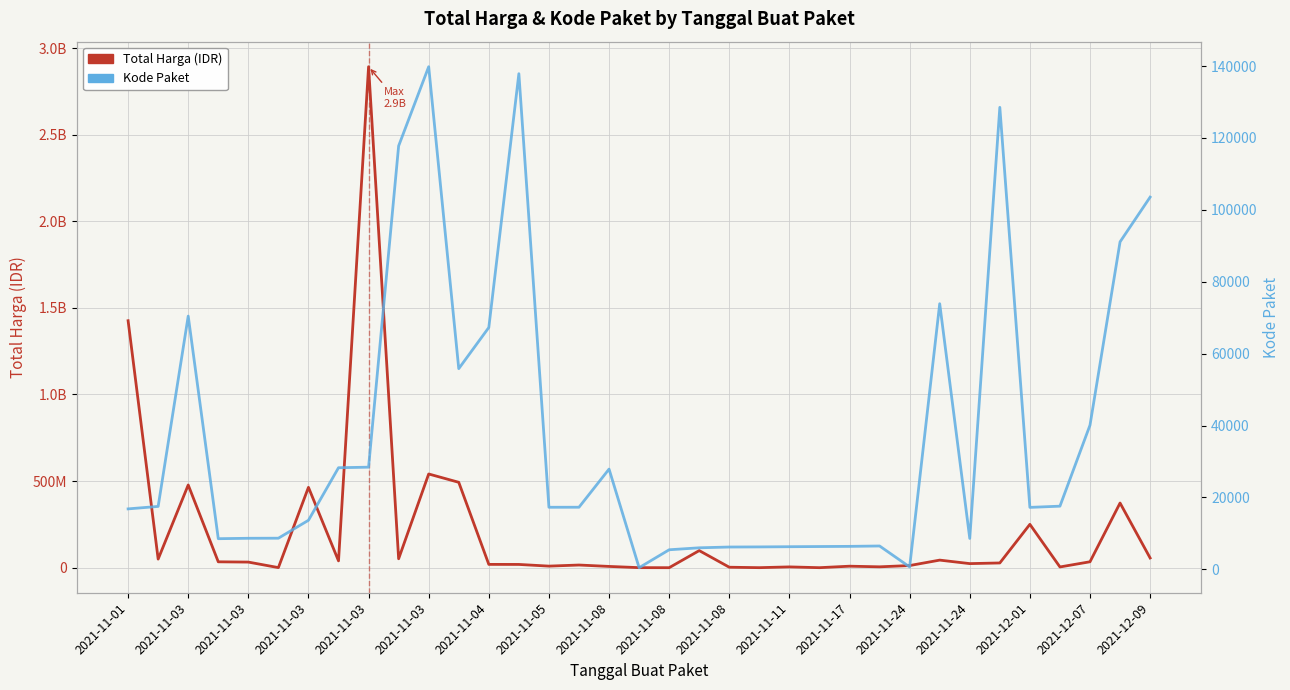

How many data points does each series have?

35